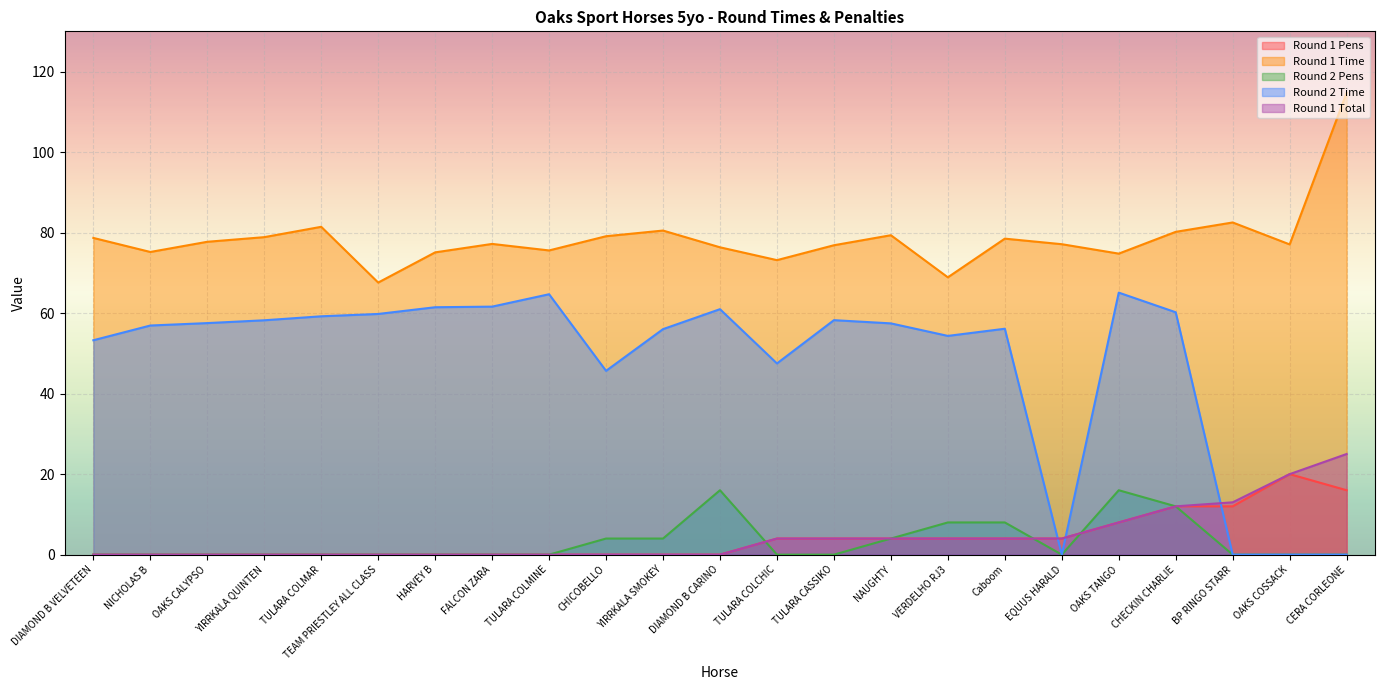

At how many categories does at least one series exceed 47?

23